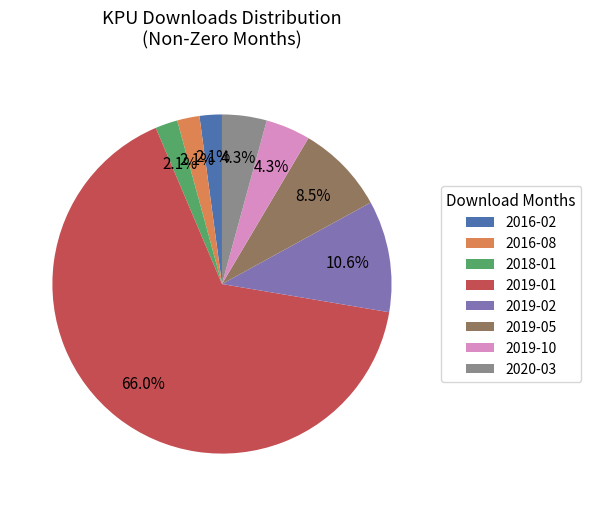

To the nearest percent, what percentage of the pie is 2019-10?

4%